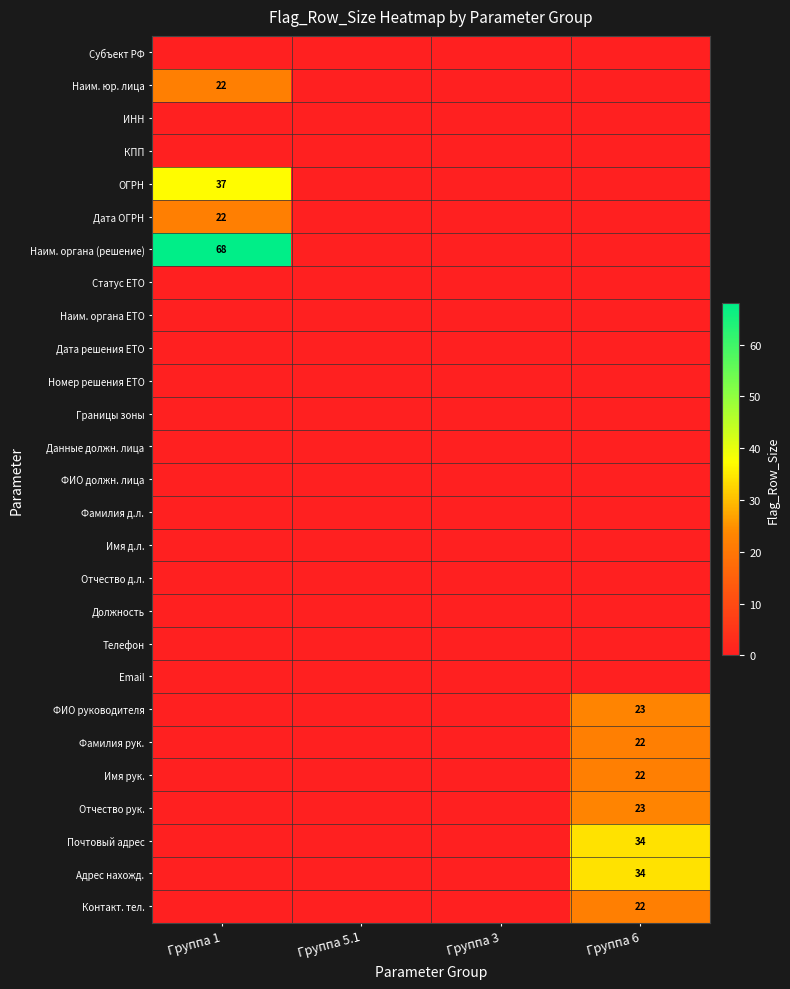

The Фамилия рук. series shows 22 at Группа 6. True or false?

True